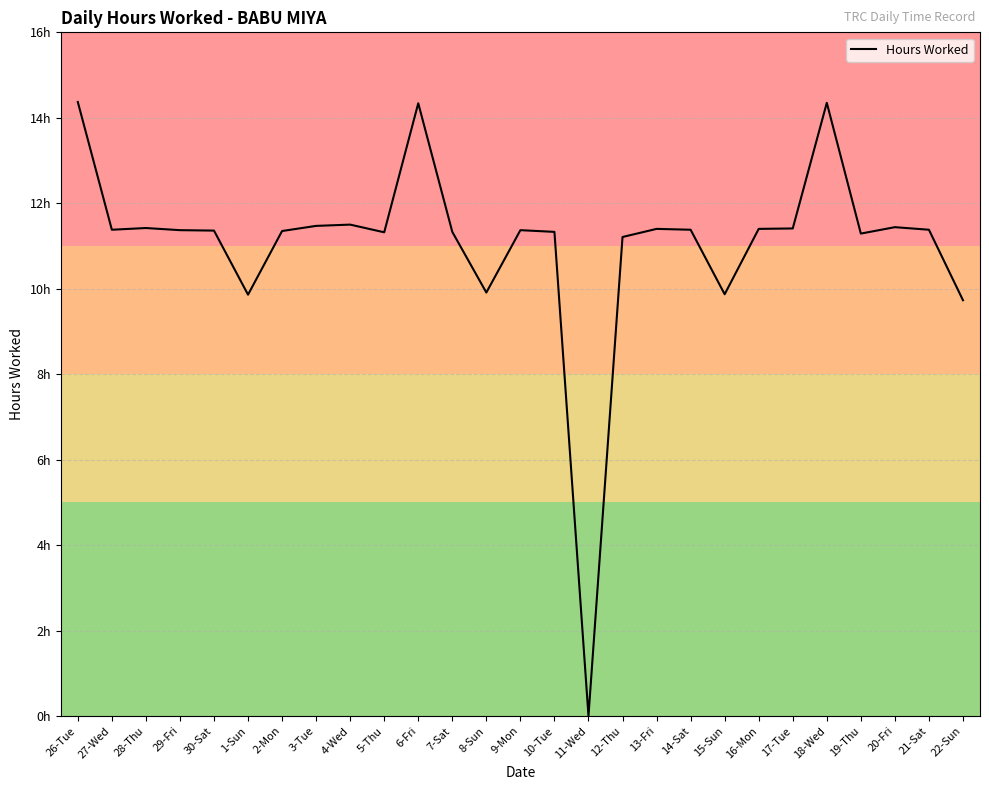

Where is the data nearest to the value 7?

22-Sun